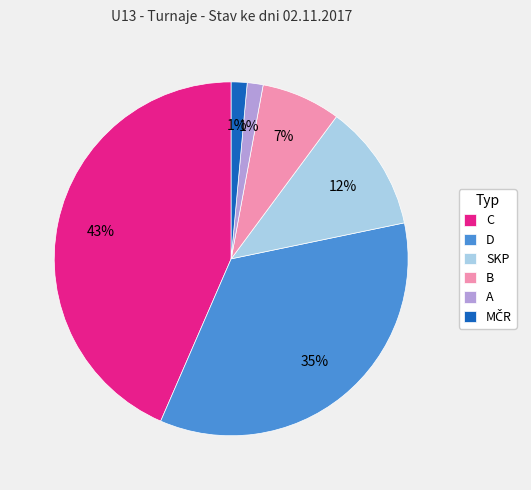

The D slice represents 35% of the pie. True or false?

True